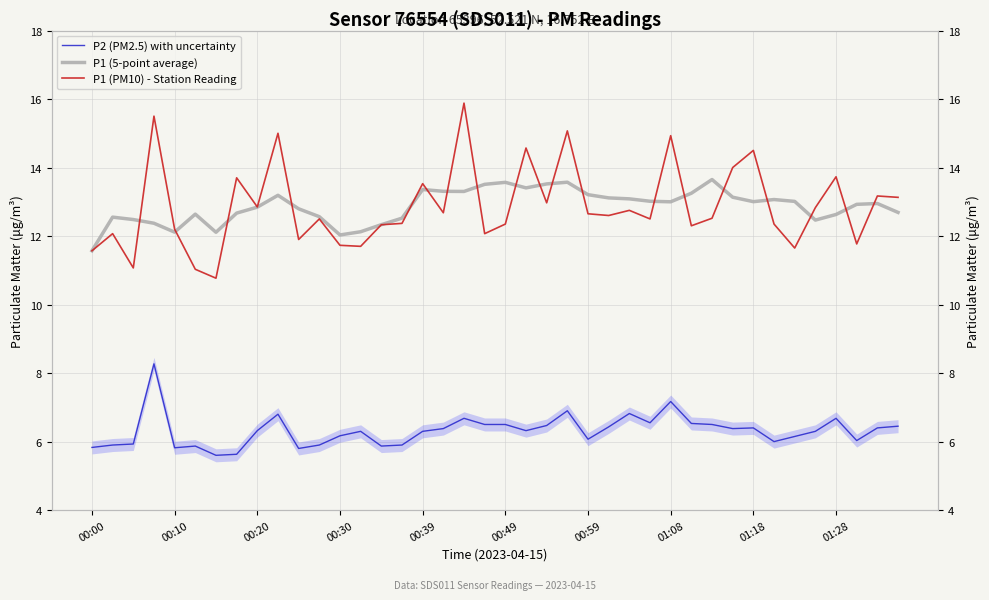

Between 00:39 and 01:08, which series saw the biggest shift?

P1 (PM10) - Station Reading